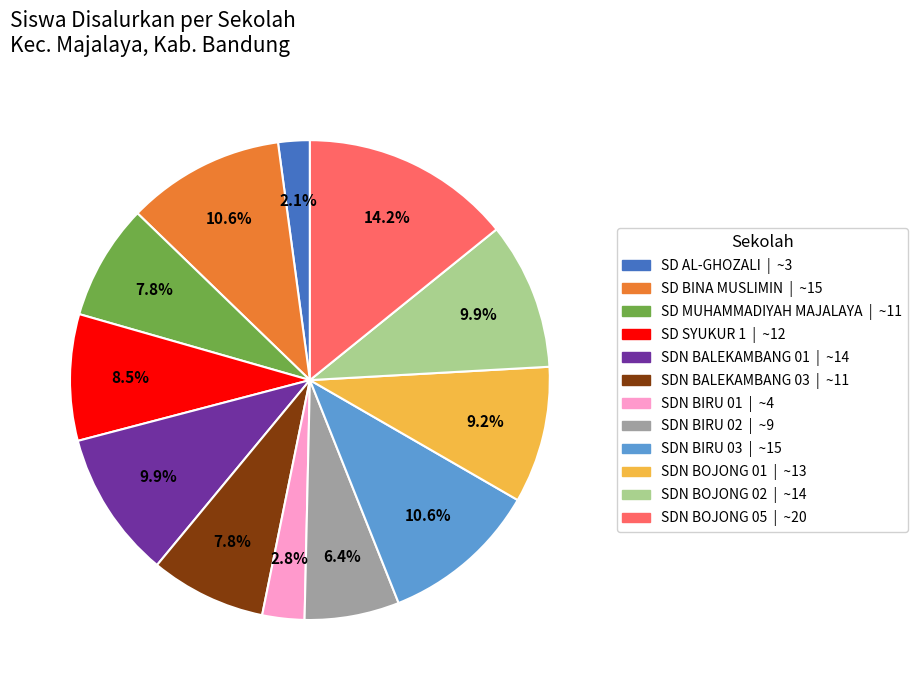

Is it true that SDN BIRU 02 is 6% of the pie?

True